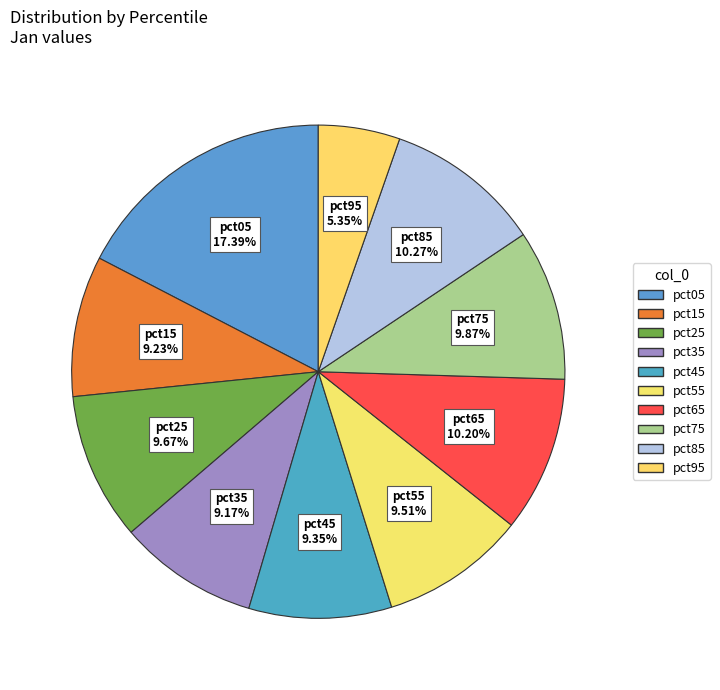

How many segments does this pie chart have?

10